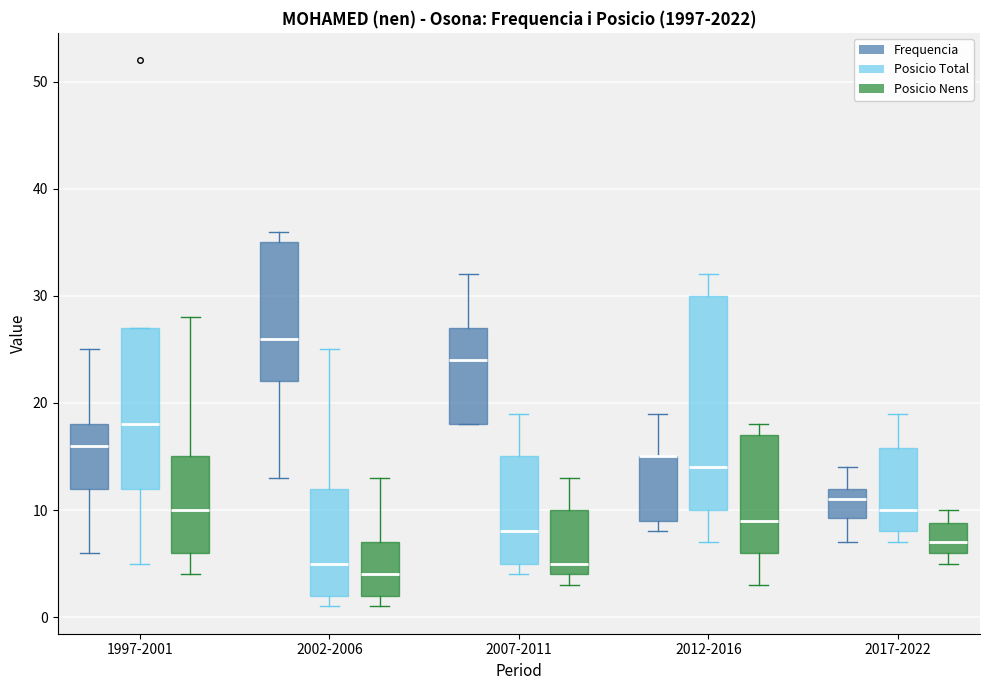

Reading left to right, transcribe this box plot: for each box, give where its median line is, the range the box spans, and where its two whiskers end, as read against the y-axis. The values are not printed on the chart, so give them approximately, as read against the axis.

1997-2001 (Frequencia): median 16, box 12 to 18, whiskers 6 to 25
1997-2001 (Posicio Total): median 18, box 12 to 27, whiskers 5 to 27
1997-2001 (Posicio Nens): median 10, box 6 to 15, whiskers 4 to 28
2002-2006 (Frequencia): median 26, box 22 to 35, whiskers 13 to 36
2002-2006 (Posicio Total): median 5, box 2 to 12, whiskers 1 to 25
2002-2006 (Posicio Nens): median 4, box 2 to 7, whiskers 1 to 13
2007-2011 (Frequencia): median 24, box 18 to 27, whiskers 18 to 32
2007-2011 (Posicio Total): median 8, box 5 to 15, whiskers 4 to 19
2007-2011 (Posicio Nens): median 5, box 4 to 10, whiskers 3 to 13
2012-2016 (Frequencia): median 15 (drawn on the box's upper edge), box 9 to 15, whiskers 8 to 19
2012-2016 (Posicio Total): median 14, box 10 to 30, whiskers 7 to 32
2012-2016 (Posicio Nens): median 9, box 6 to 17, whiskers 3 to 18
2017-2022 (Frequencia): median 11, box 9 to 12, whiskers 7 to 14
2017-2022 (Posicio Total): median 10, box 8 to 16, whiskers 7 to 19
2017-2022 (Posicio Nens): median 7, box 6 to 9, whiskers 5 to 10